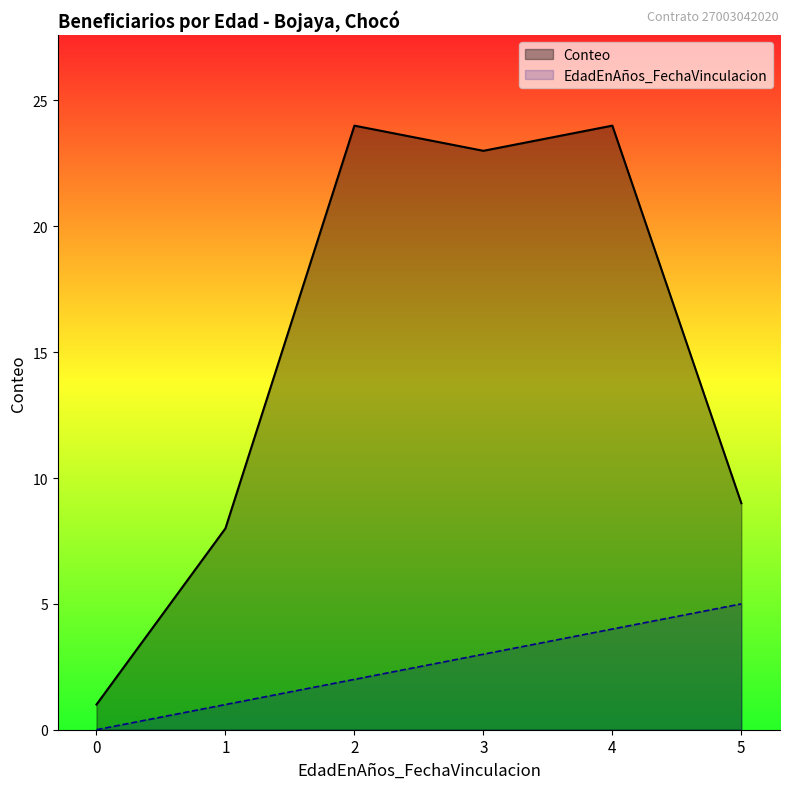

Where does the Conteo series first go above 23?

2